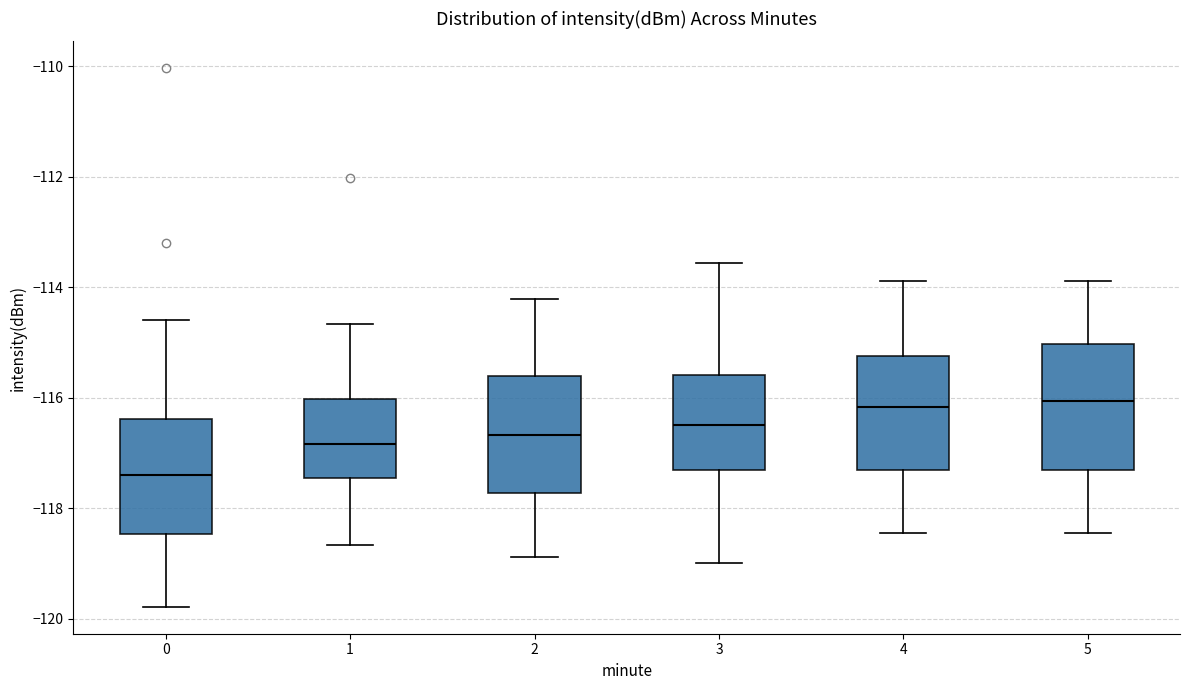

Reading left to right, read every box against the y-axis: the position of its median line, the range the box covers, and the ends of its whiskers. The values are not printed on the chart, so give them approximately, as read against the axis.

0: median -117.4, box -118.4 to -116.4, whiskers -119.8 to -114.6
1: median -116.8, box -117.4 to -116.0, whiskers -118.6 to -114.6
2: median -116.6, box -117.8 to -115.6, whiskers -118.8 to -114.2
3: median -116.4, box -117.4 to -115.6, whiskers -119.0 to -113.6
4: median -116.2, box -117.4 to -115.2, whiskers -118.4 to -113.8
5: median -116.0, box -117.4 to -115.0, whiskers -118.4 to -113.8